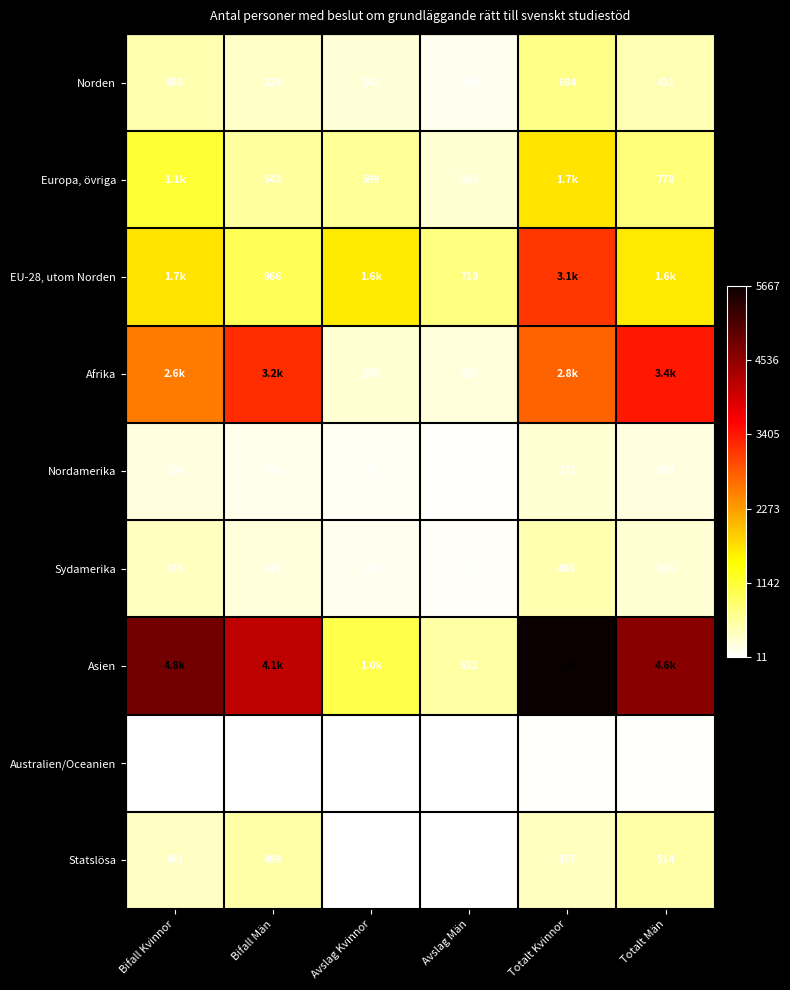

At which label is Norden closest to 394?

Totalt Män